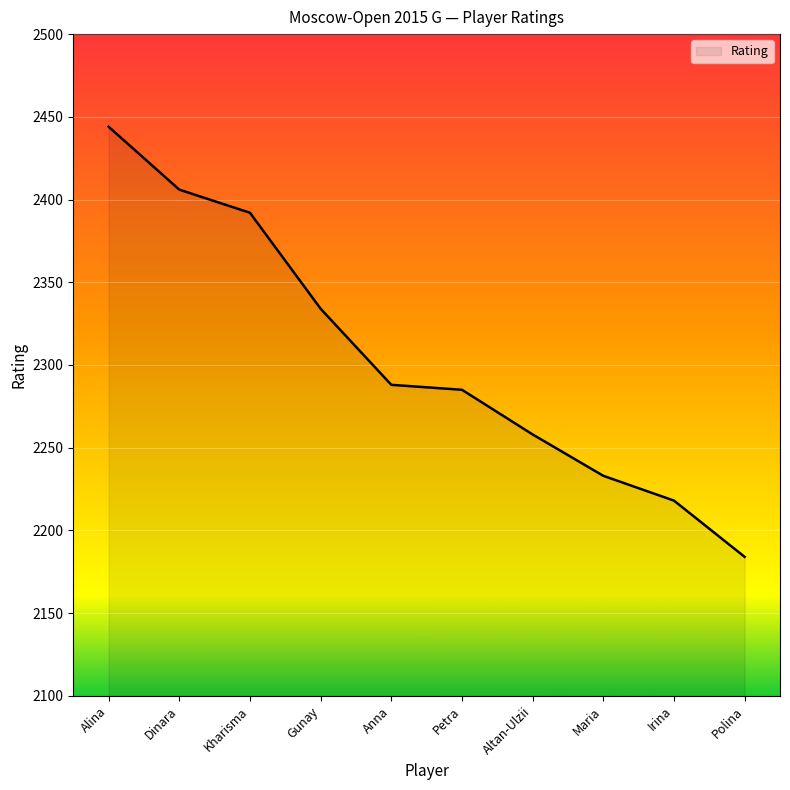

Does the chart have visible grid lines?

Yes